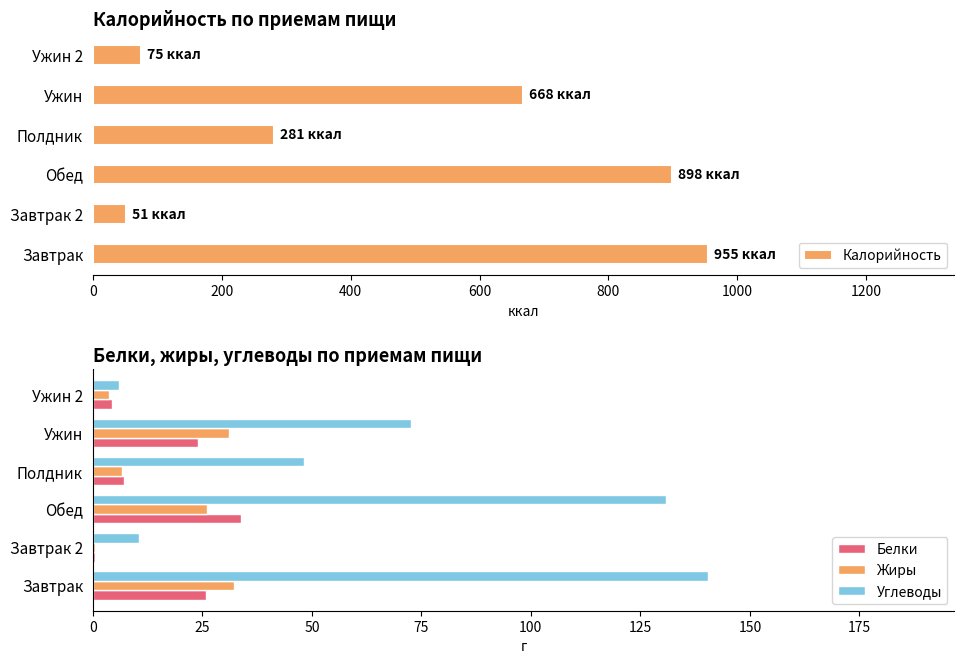

Are the bars grouped side by side (vs. stacked)?

Yes